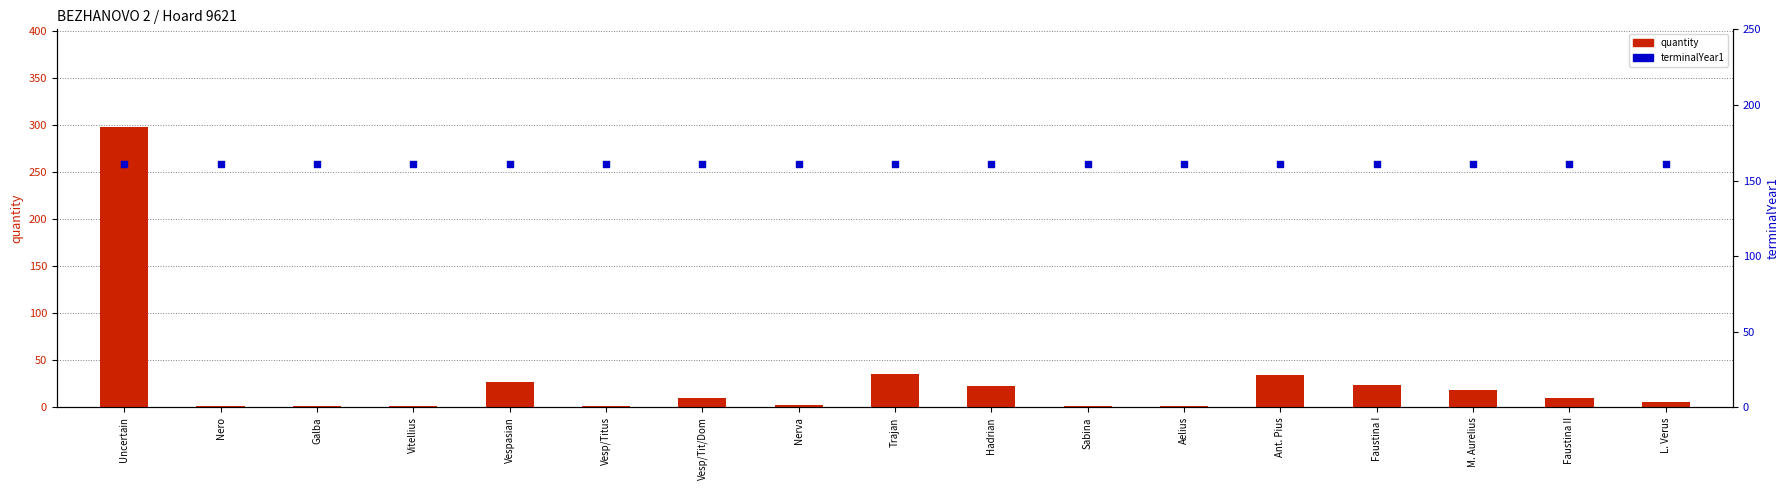

At which category is the sum across all series the highest?

Uncertain